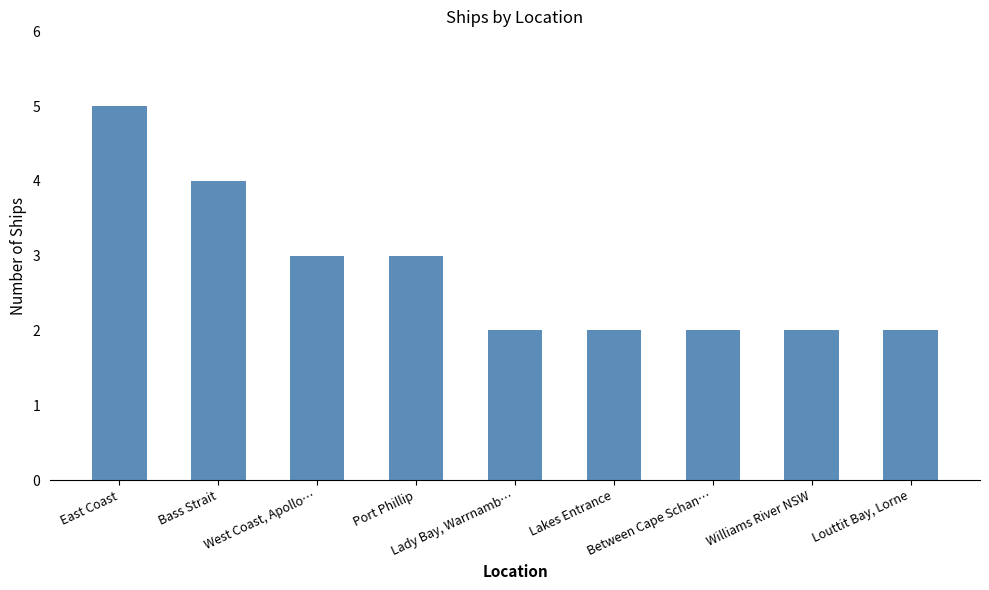

What is the greatest value displayed?

5